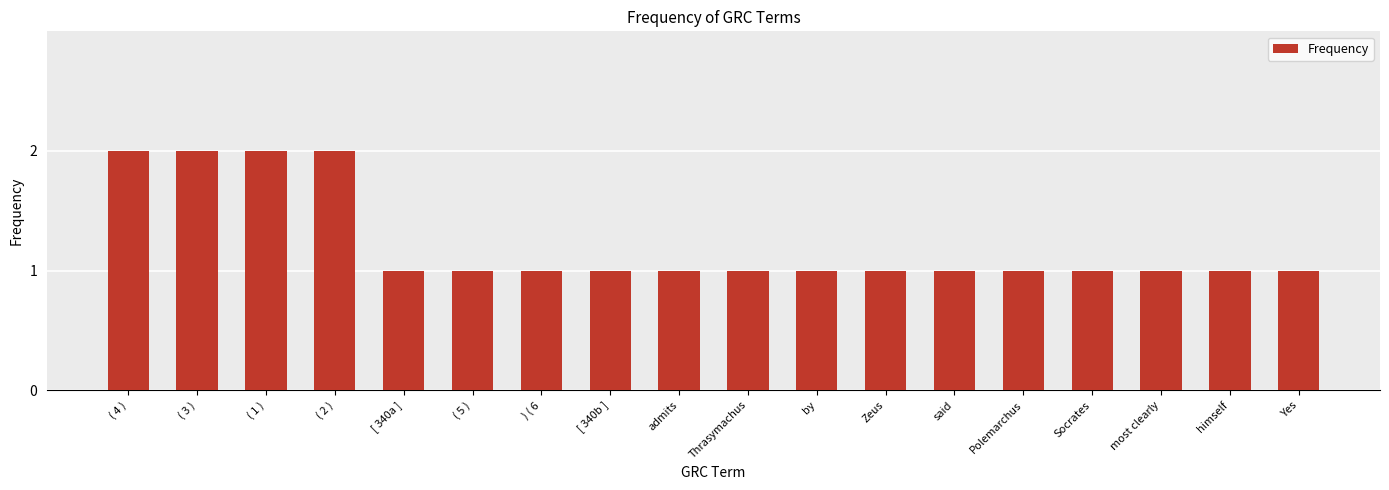

What is the label of the 16th bar from the left?

most clearly